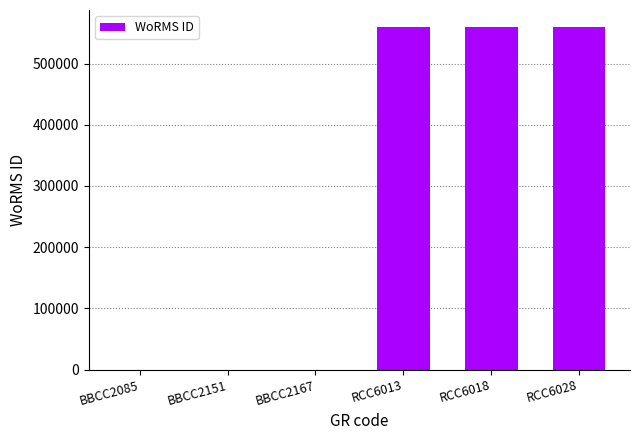

The value at BBCC2151 is 0. True or false?

True